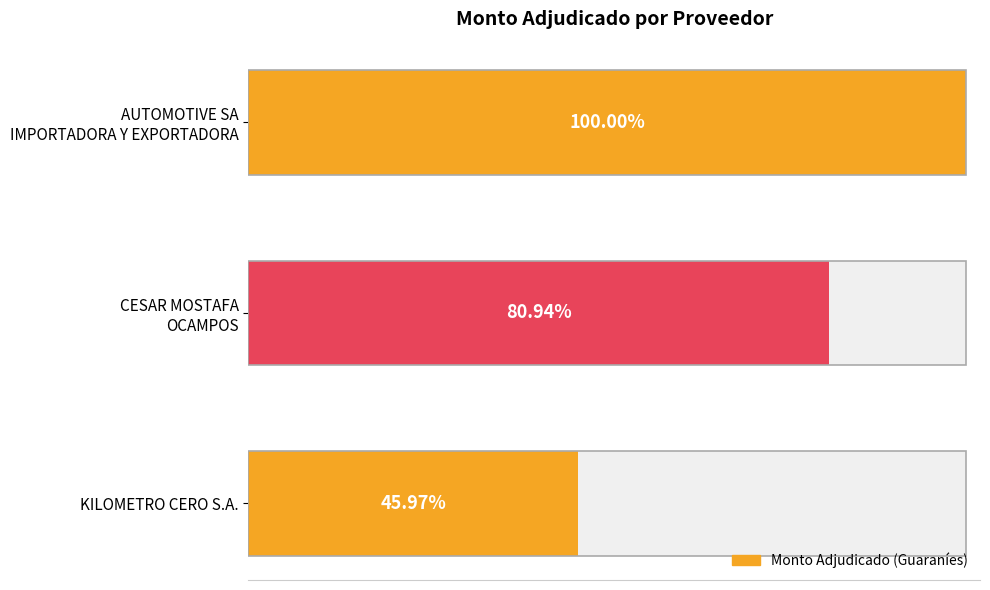

How many data points are less than 10371000?

1